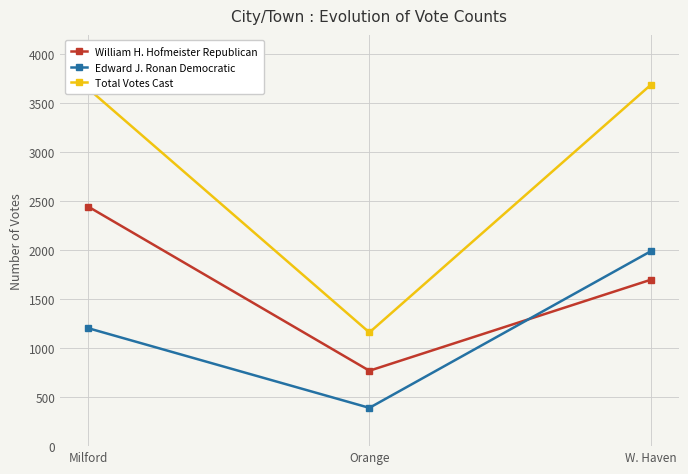

Which series has the largest total across all categories?

Total Votes Cast